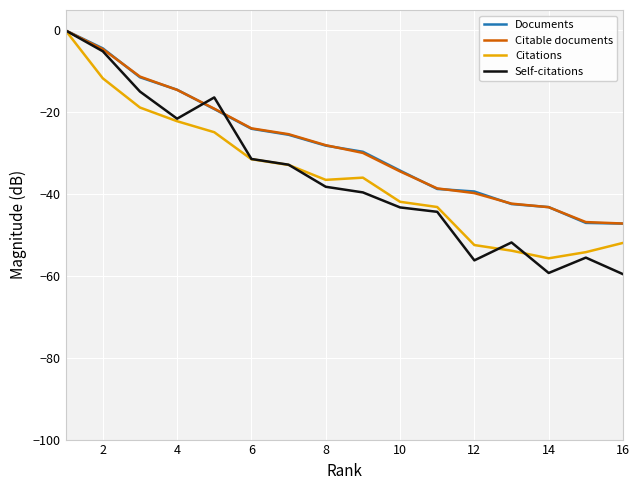

Which series has the widest spread of values?

Self-citations